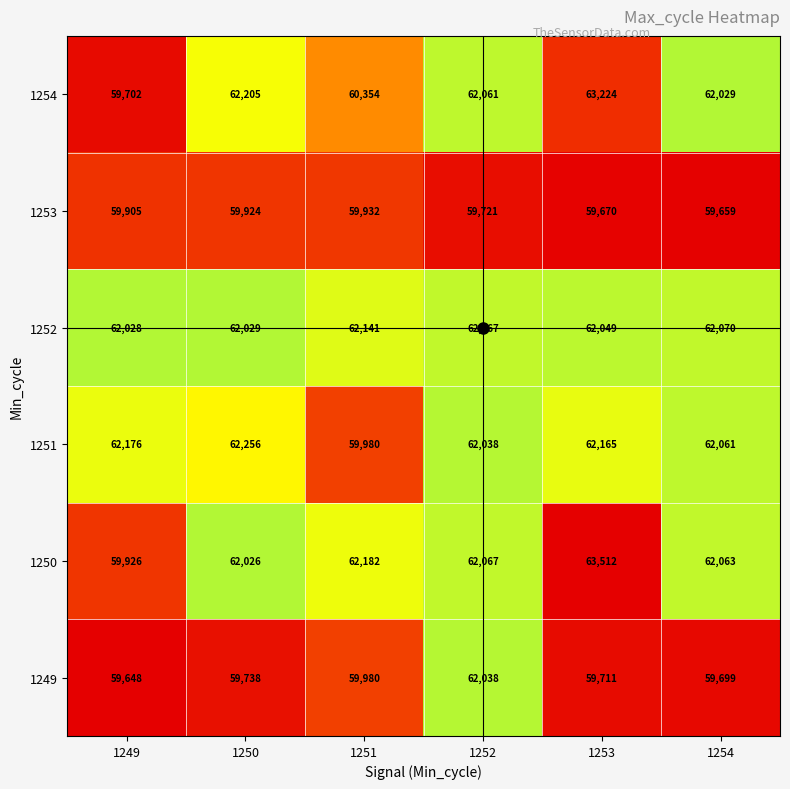

What is the spread (max minus min) of values at 1251?

2250